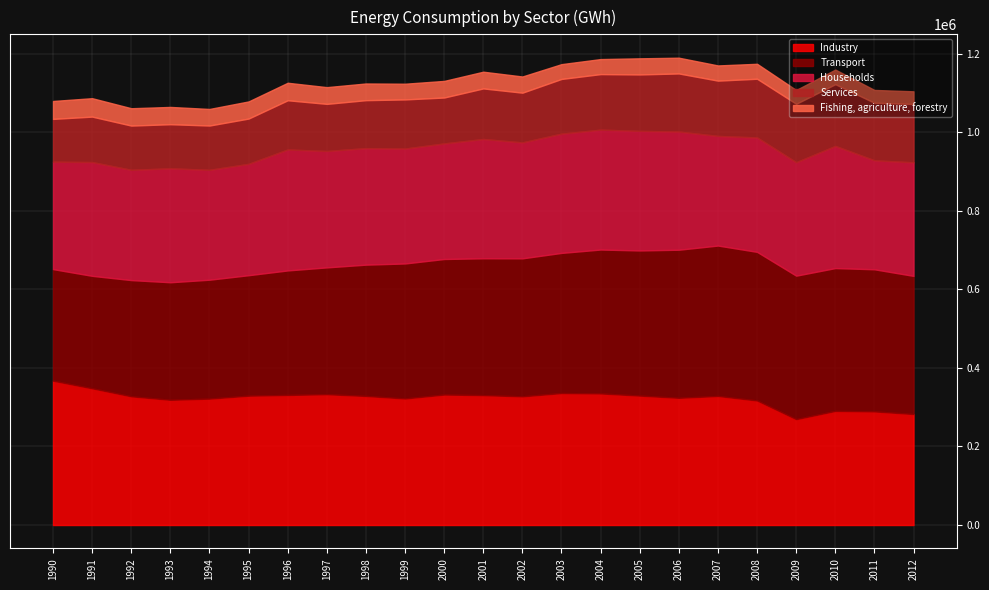

The Industry series shows 327773.3 at 2002. True or false?

True